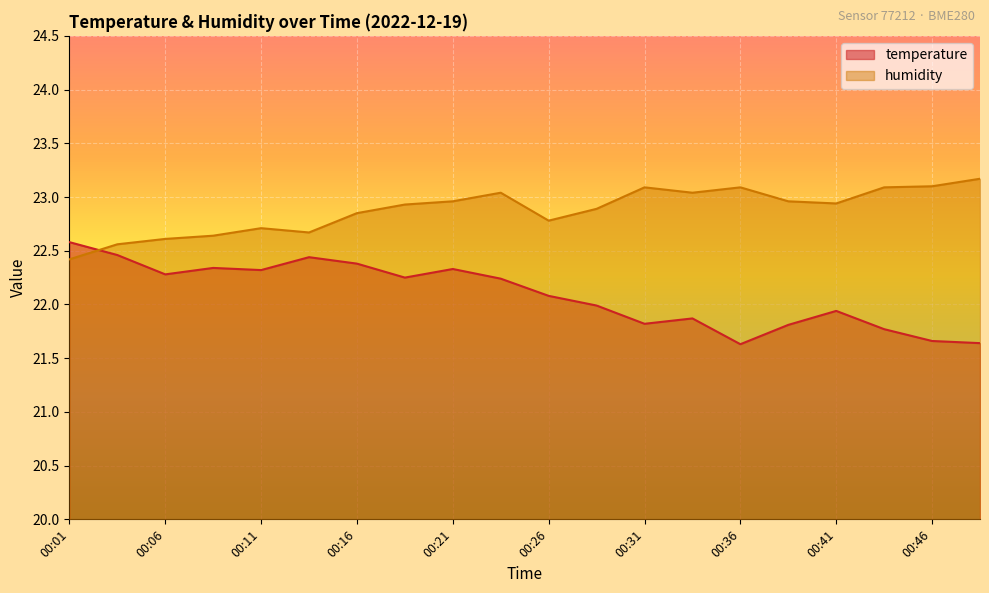

Which category has the highest value in the temperature series?

00:01